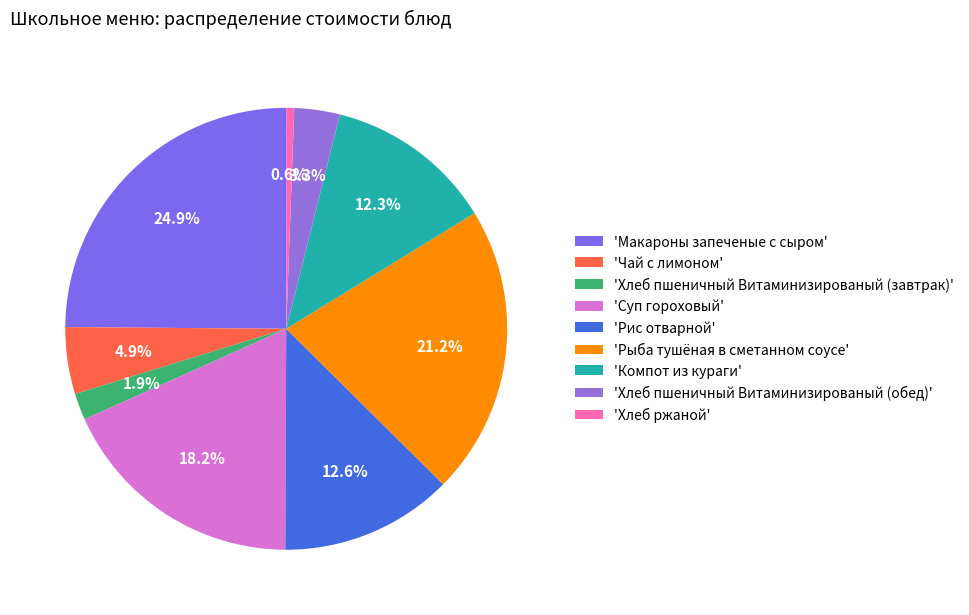

Is there any slice that represents more than half of the pie?

No